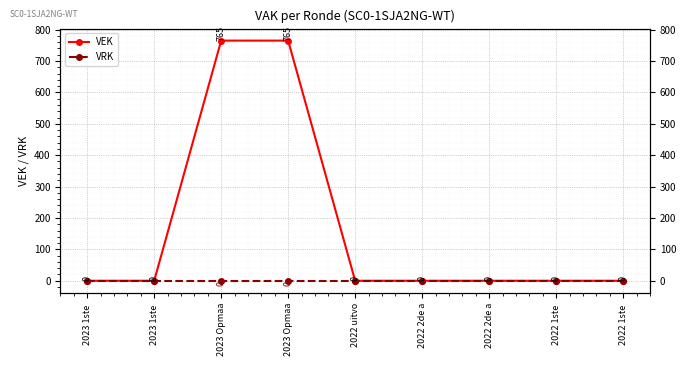

At which category is the sum across all series the highest?

2023 Opmaa